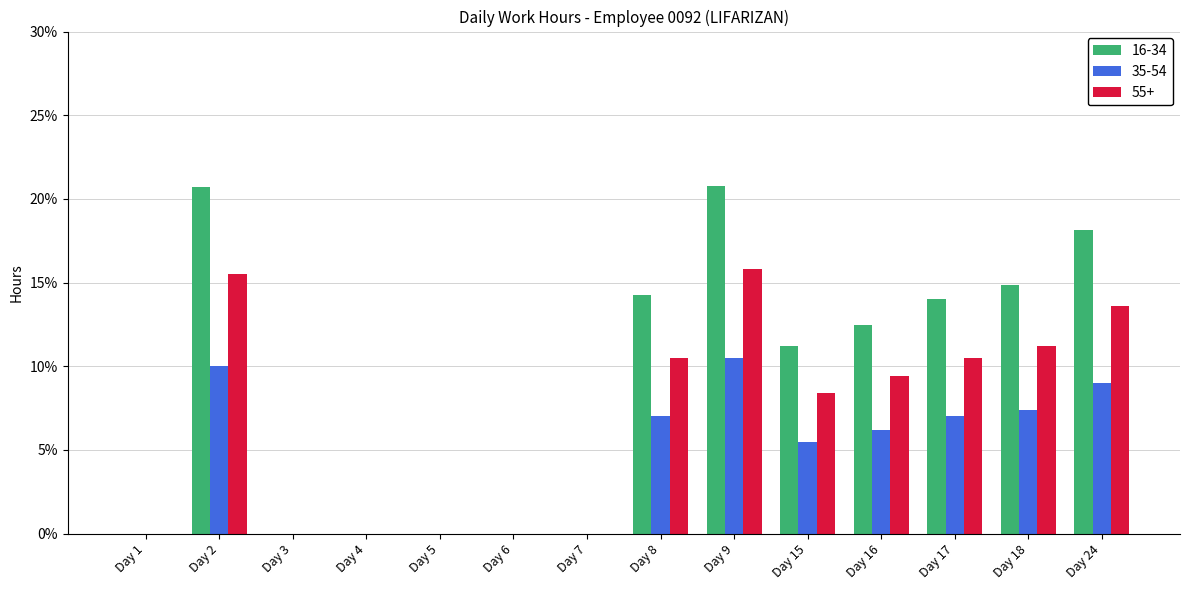

The value of 55+ at Day 3 is 0.0. True or false?

True